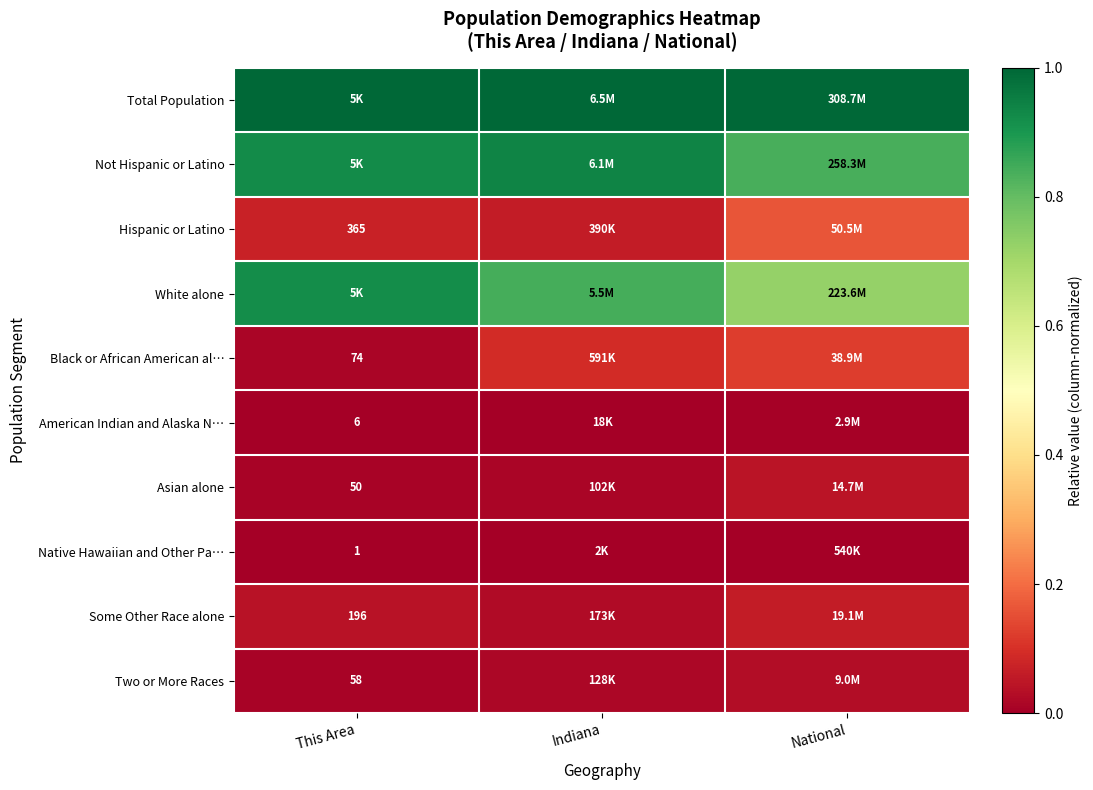

List the labels in order of Two or More Races value, largest first.

National, Indiana, This Area